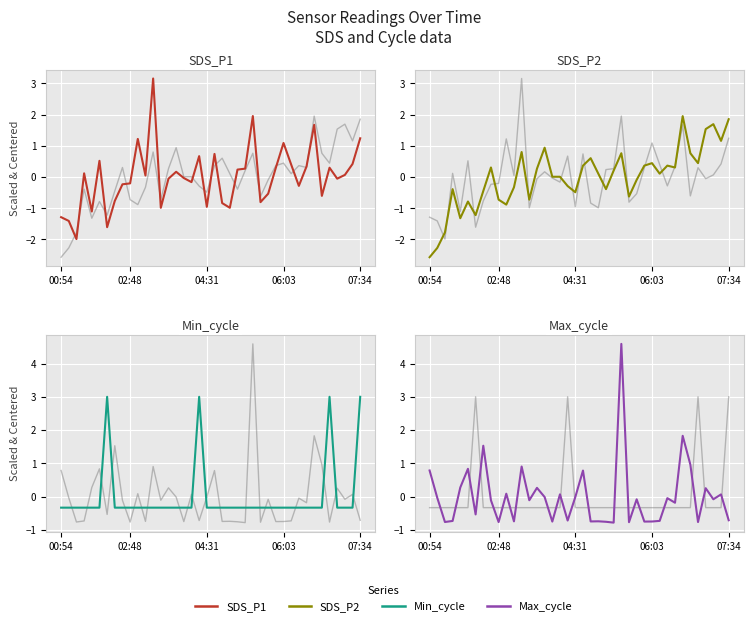

How many interior local valleys does the SDS_P1 series have?

12